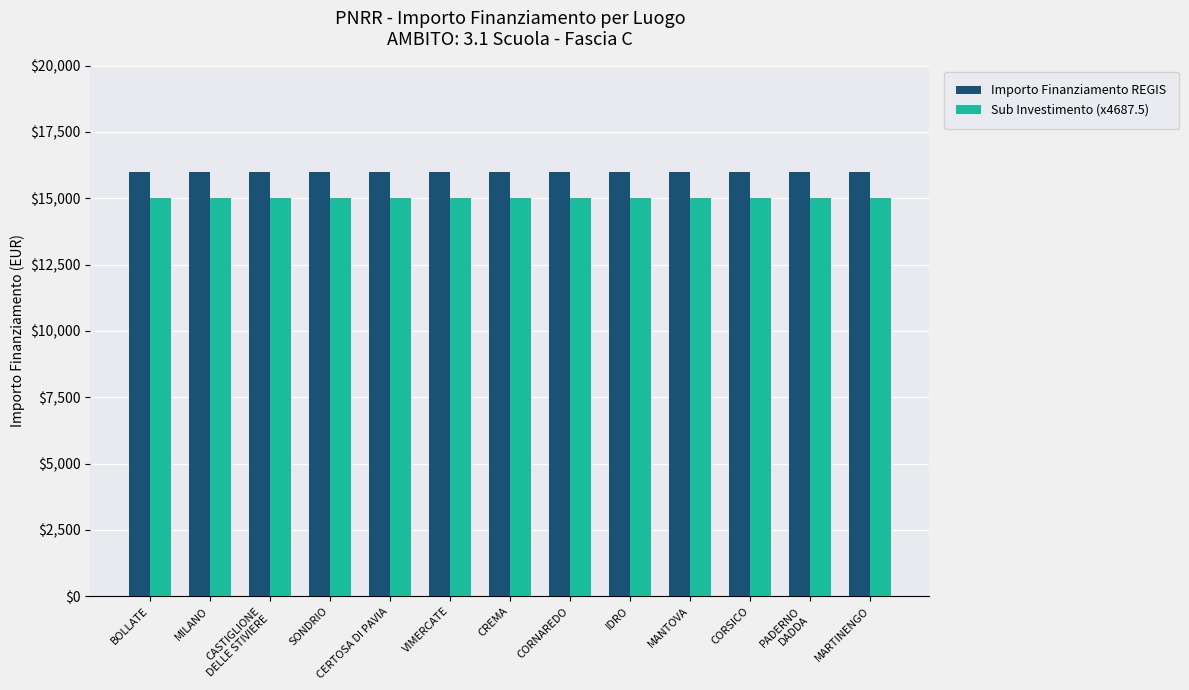

List the series in order of their overall mean, lowest first.

Sub Investimento (x4687.5), Importo Finanziamento REGIS